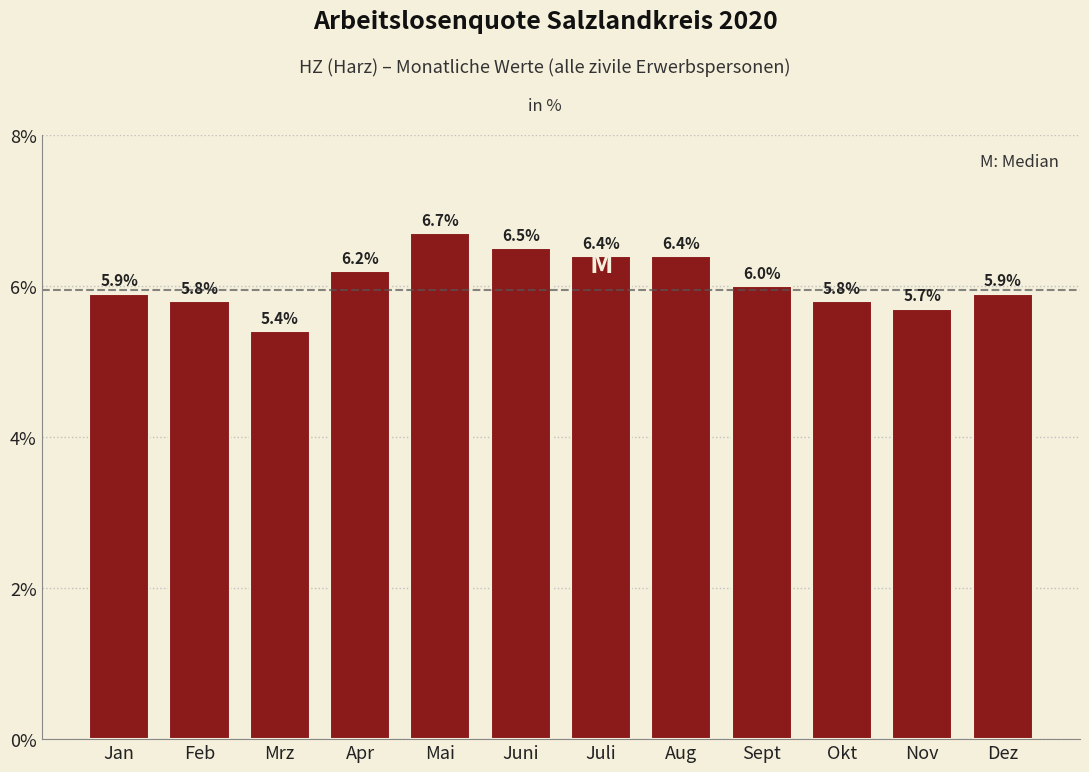

Reading left to right, transcribe all the data shown in this chart.

Jan=5.9	Feb=5.8	Mrz=5.4	Apr=6.2	Mai=6.7	Juni=6.5	Juli=6.4	Aug=6.4	Sept=6.0	Okt=5.8	Nov=5.7	Dez=5.9